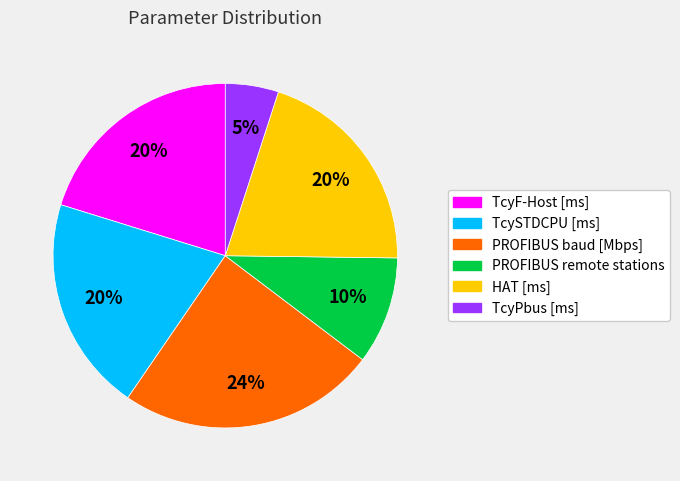

Which category has the biggest portion of the pie?

PROFIBUS baud [Mbps]